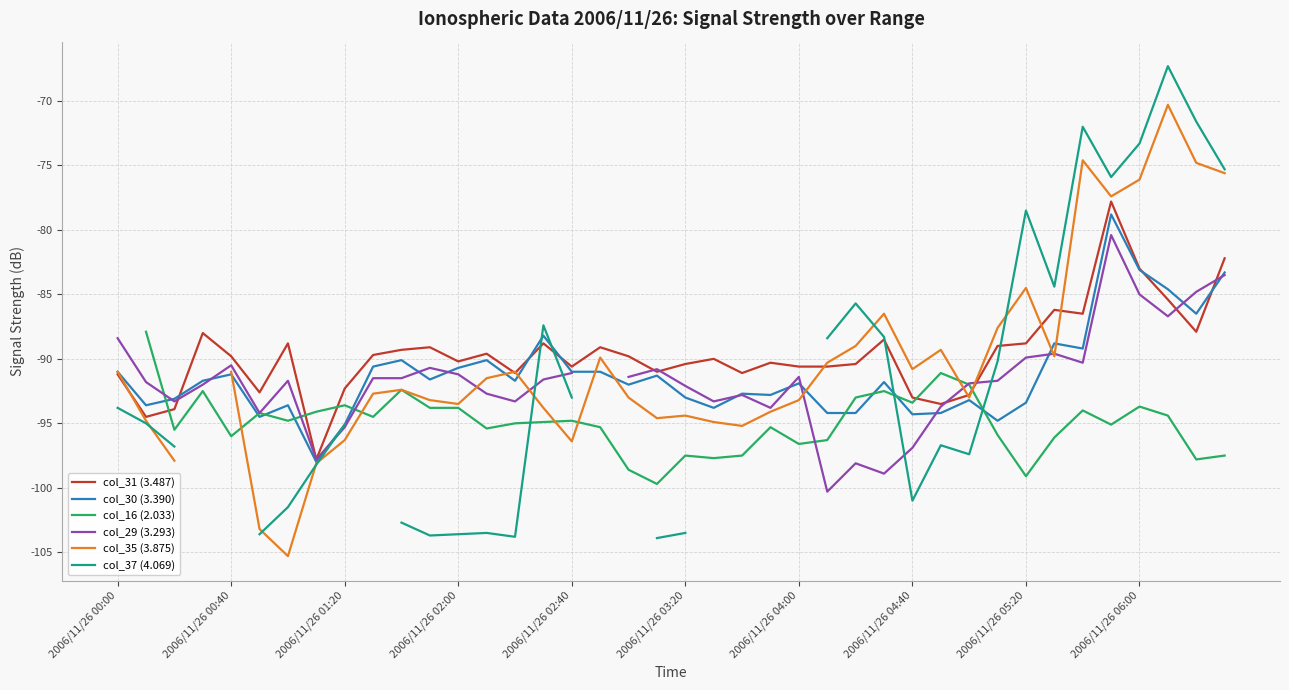

The value of col_30 (3.390) at 2006/11/26 04:00 is -91.9. True or false?

True